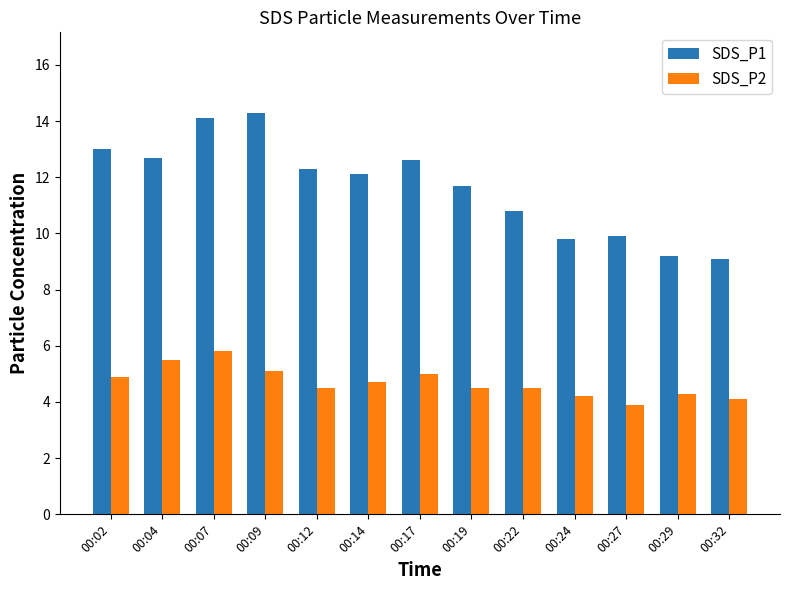

The SDS_P2 series shows 5.8 at 00:07. True or false?

True